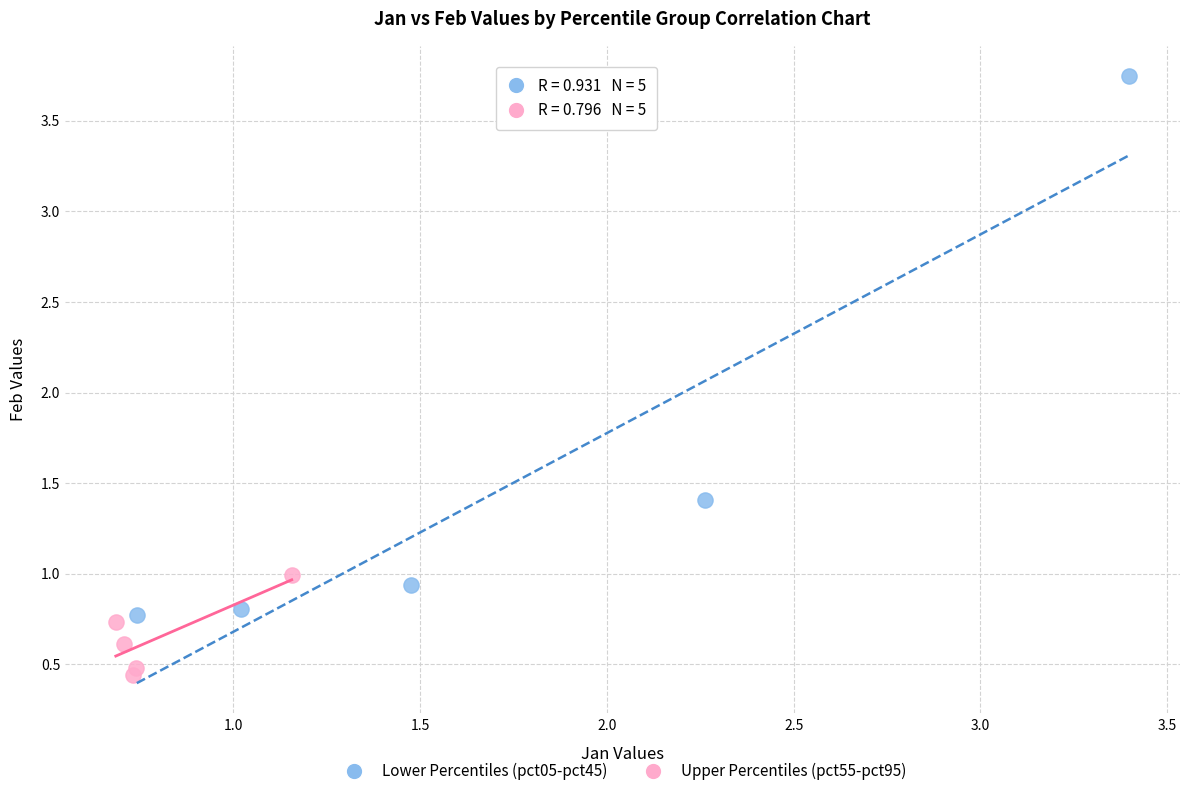

Which series has the largest Y range (max minus min)?

Lower Percentiles (pct05-pct45)